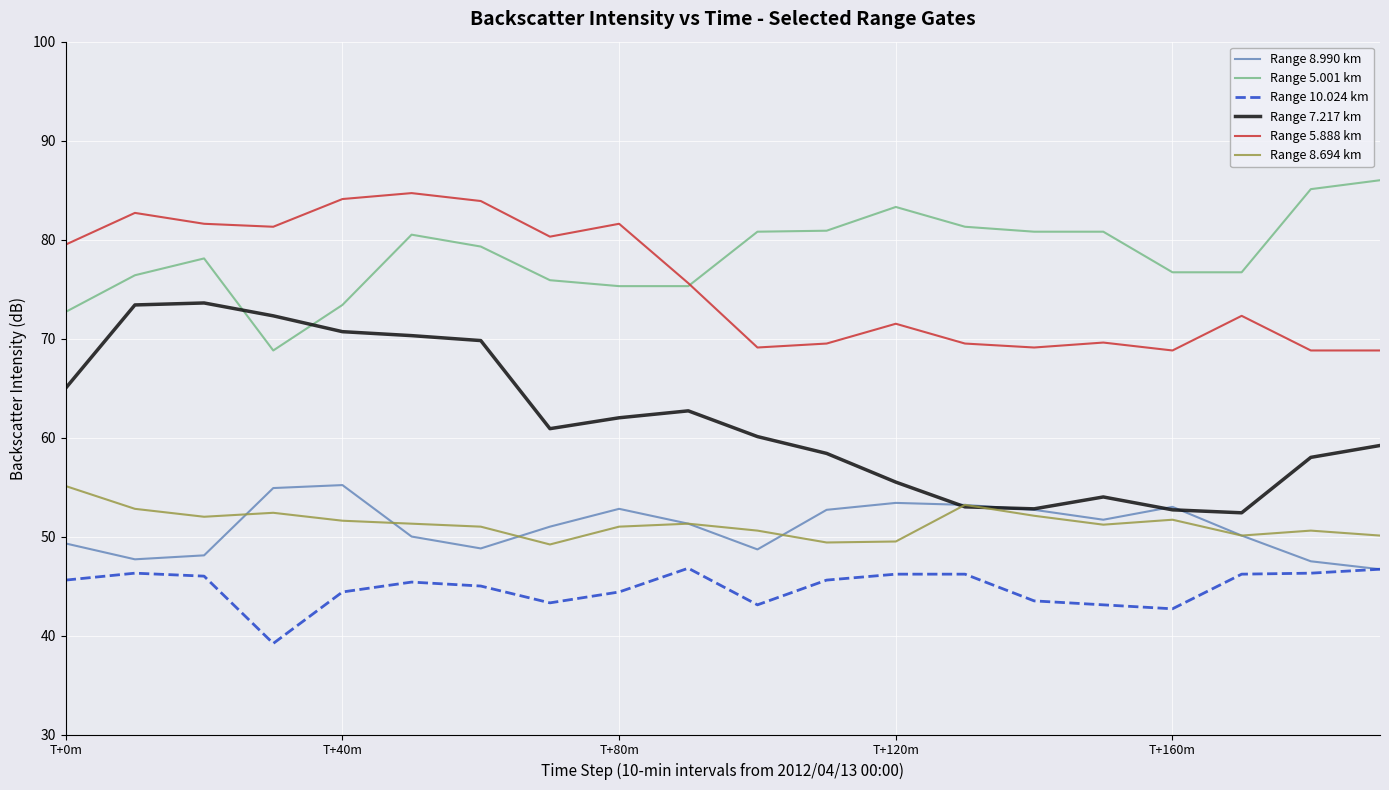

What is the maximum value for Range 5.001 km?

86.0